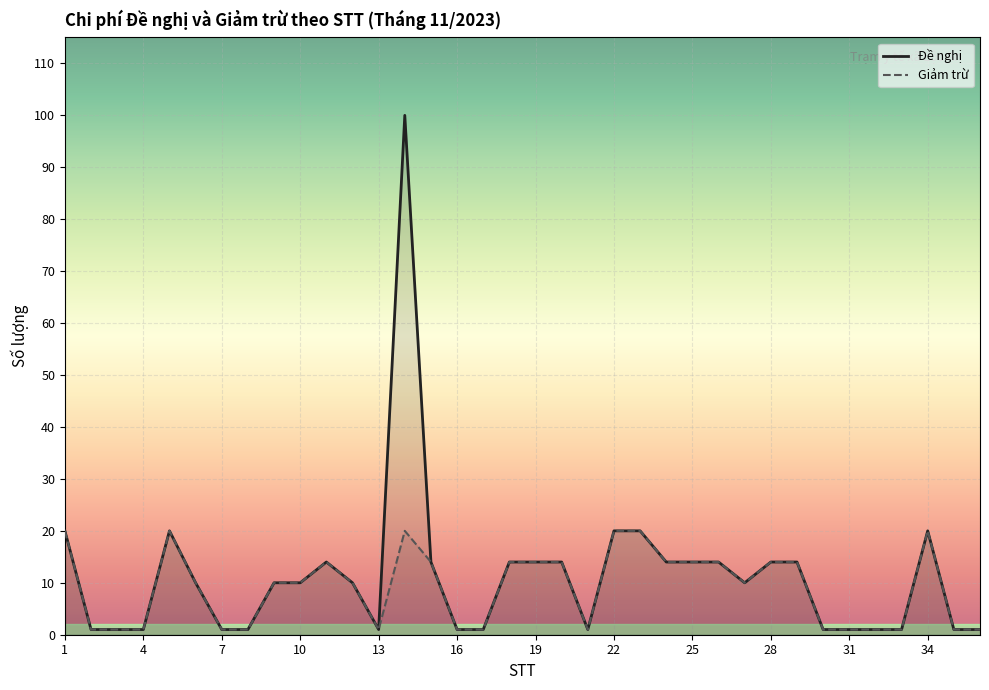

What is the total value across all series at 22?

40